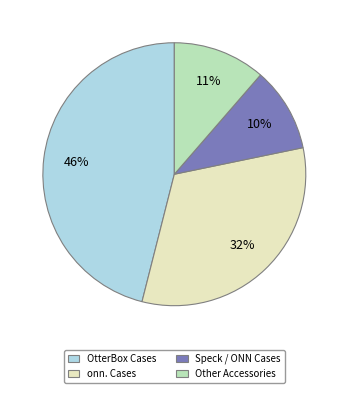

Is it true that Other Accessories is 5% of the pie?

False